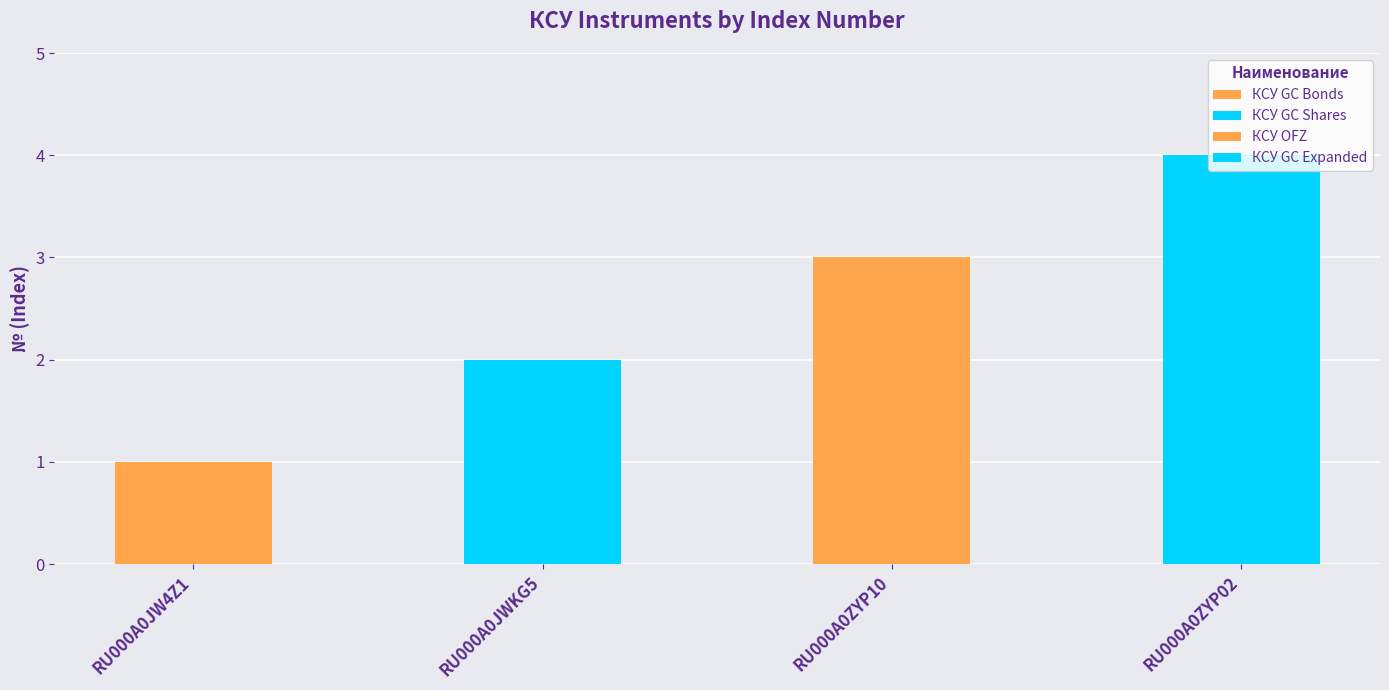

Count the number of categories in the chart.

4